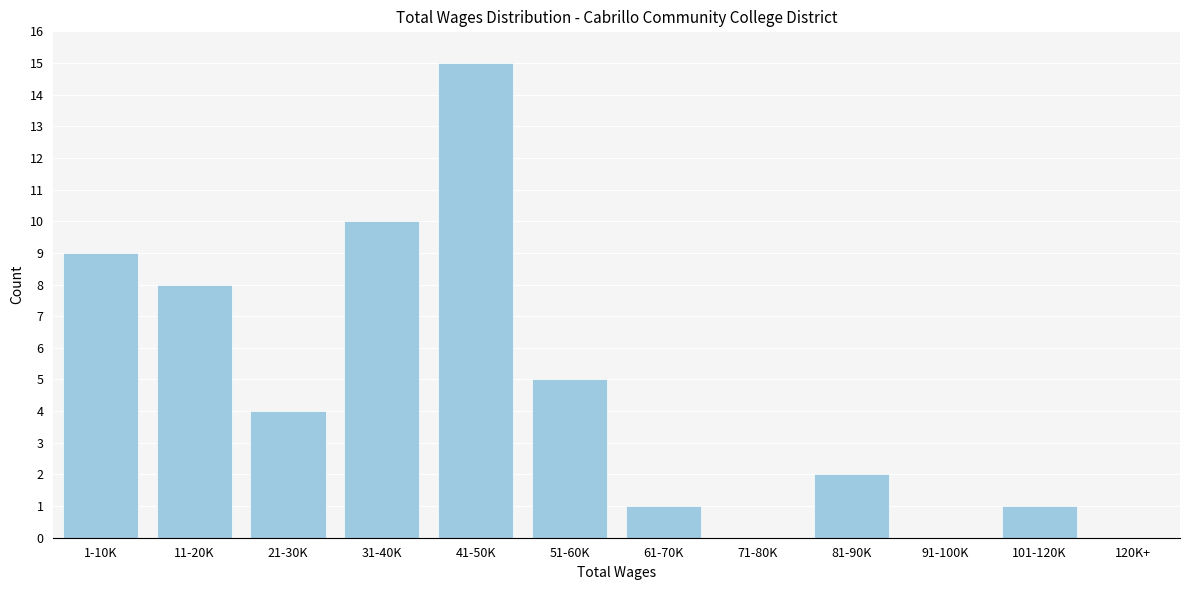

Reading left to right, extract all data points from this chart.

1-10K=9	11-20K=8	21-30K=4	31-40K=10	41-50K=15	51-60K=5	61-70K=1	71-80K=0	81-90K=2	91-100K=0	101-120K=1	120K+=0